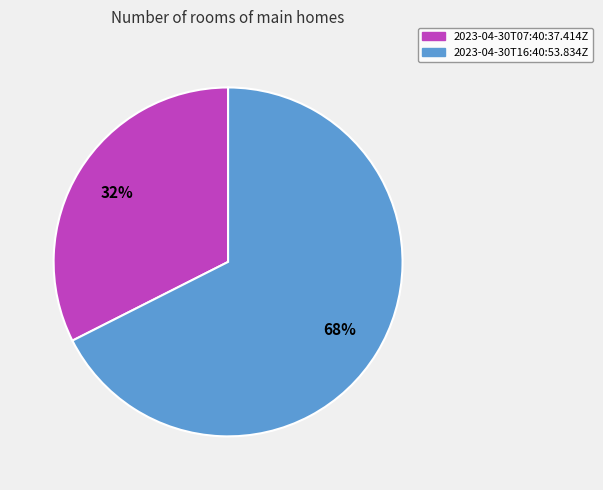

The 2023-04-30T16:40:53.834Z slice represents 68% of the pie. True or false?

True